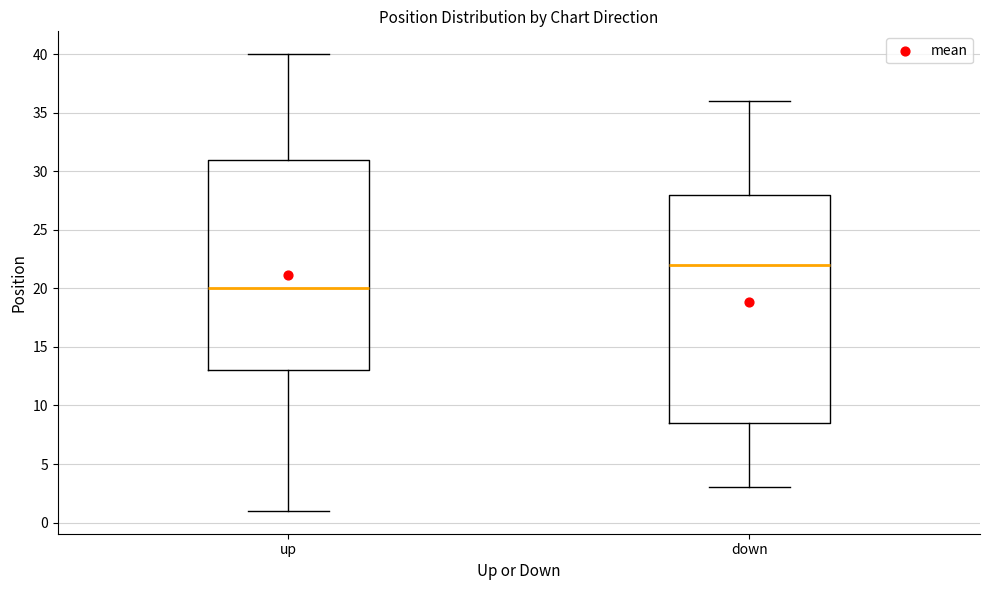

Which box's median line is the highest?

down